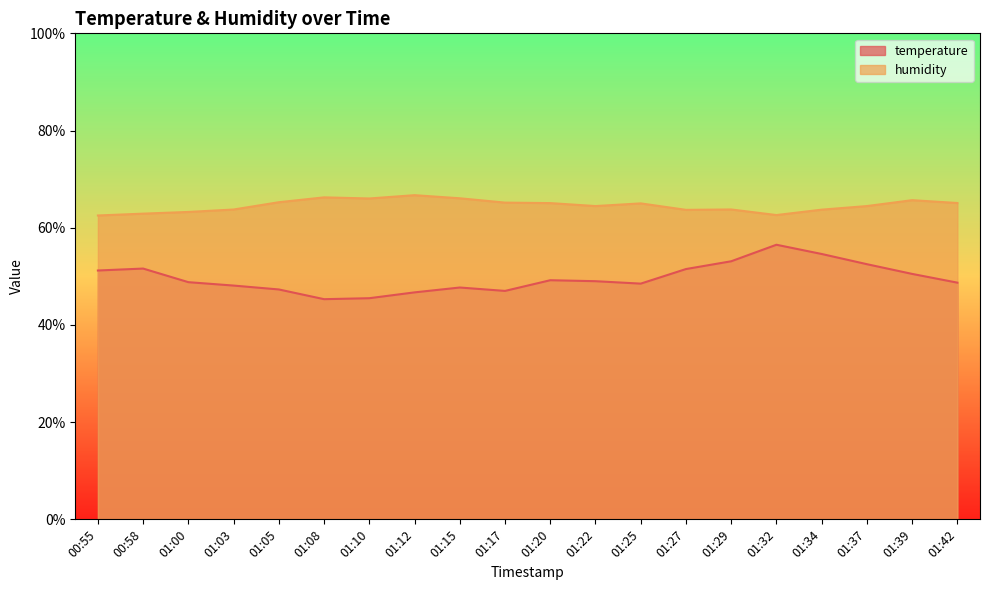

What is the maximum value for humidity?

66.7